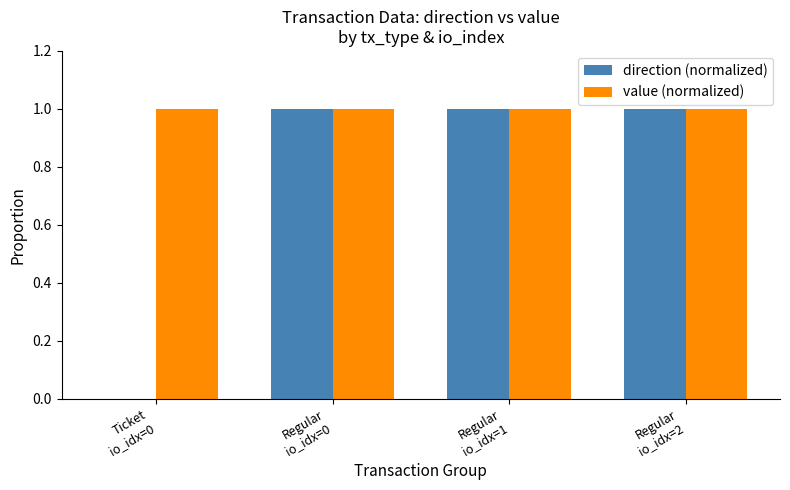

Is the value of value (normalized) at Regular
io_idx=1 greater than the value of direction (normalized) at Ticket
io_idx=0?

Yes